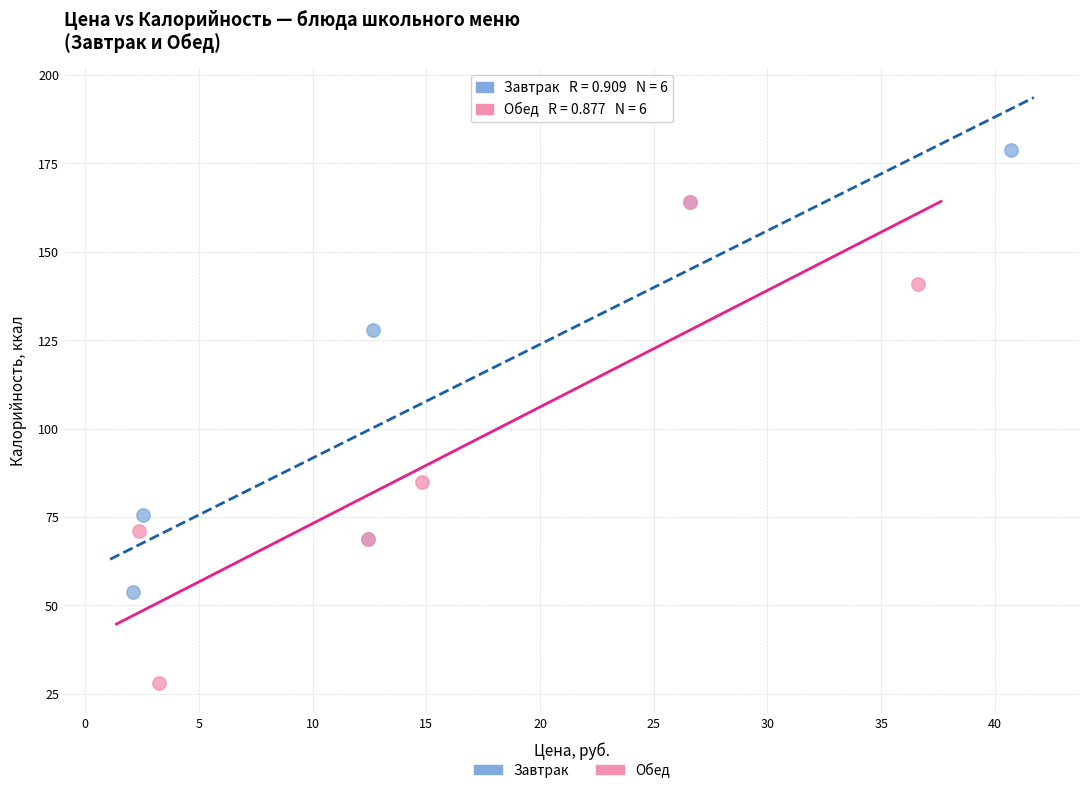

Which series has the largest Y range (max minus min)?

Обед